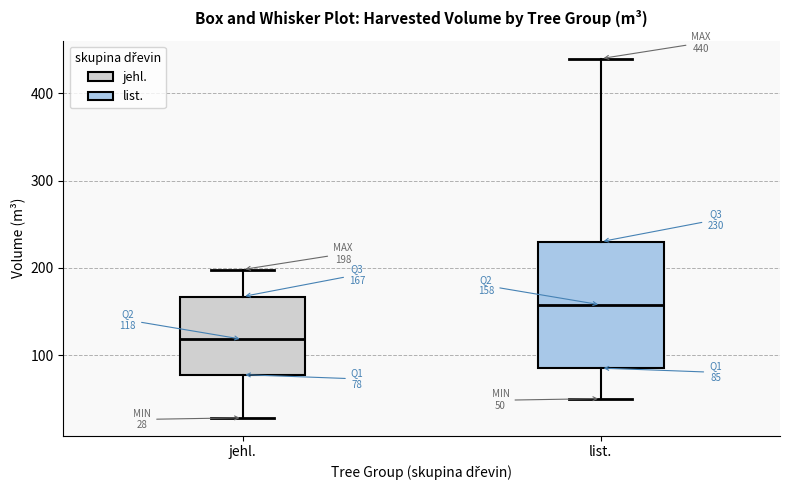

Comparing the boxes themselves (not the whiskers), which one is the tallest?

list.